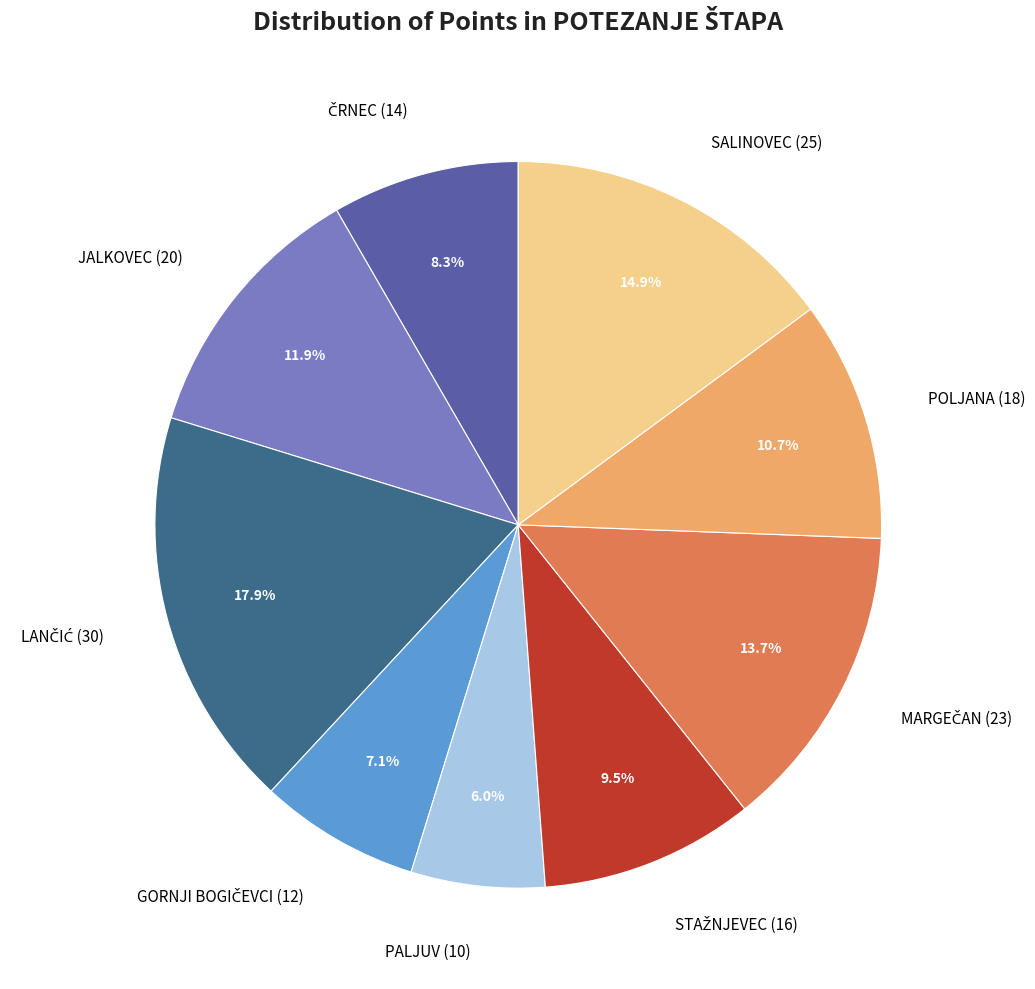

Which has a higher value, PALJUV (10) or POLJANA (18)?

POLJANA (18)